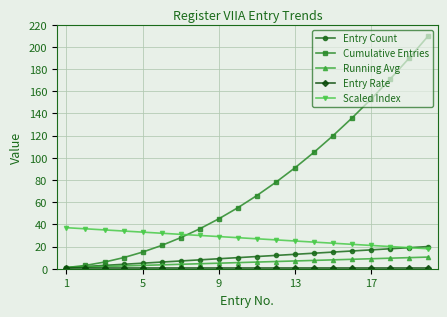

True or false: Scaled Index and Cumulative Entries intersect in this chart.

True